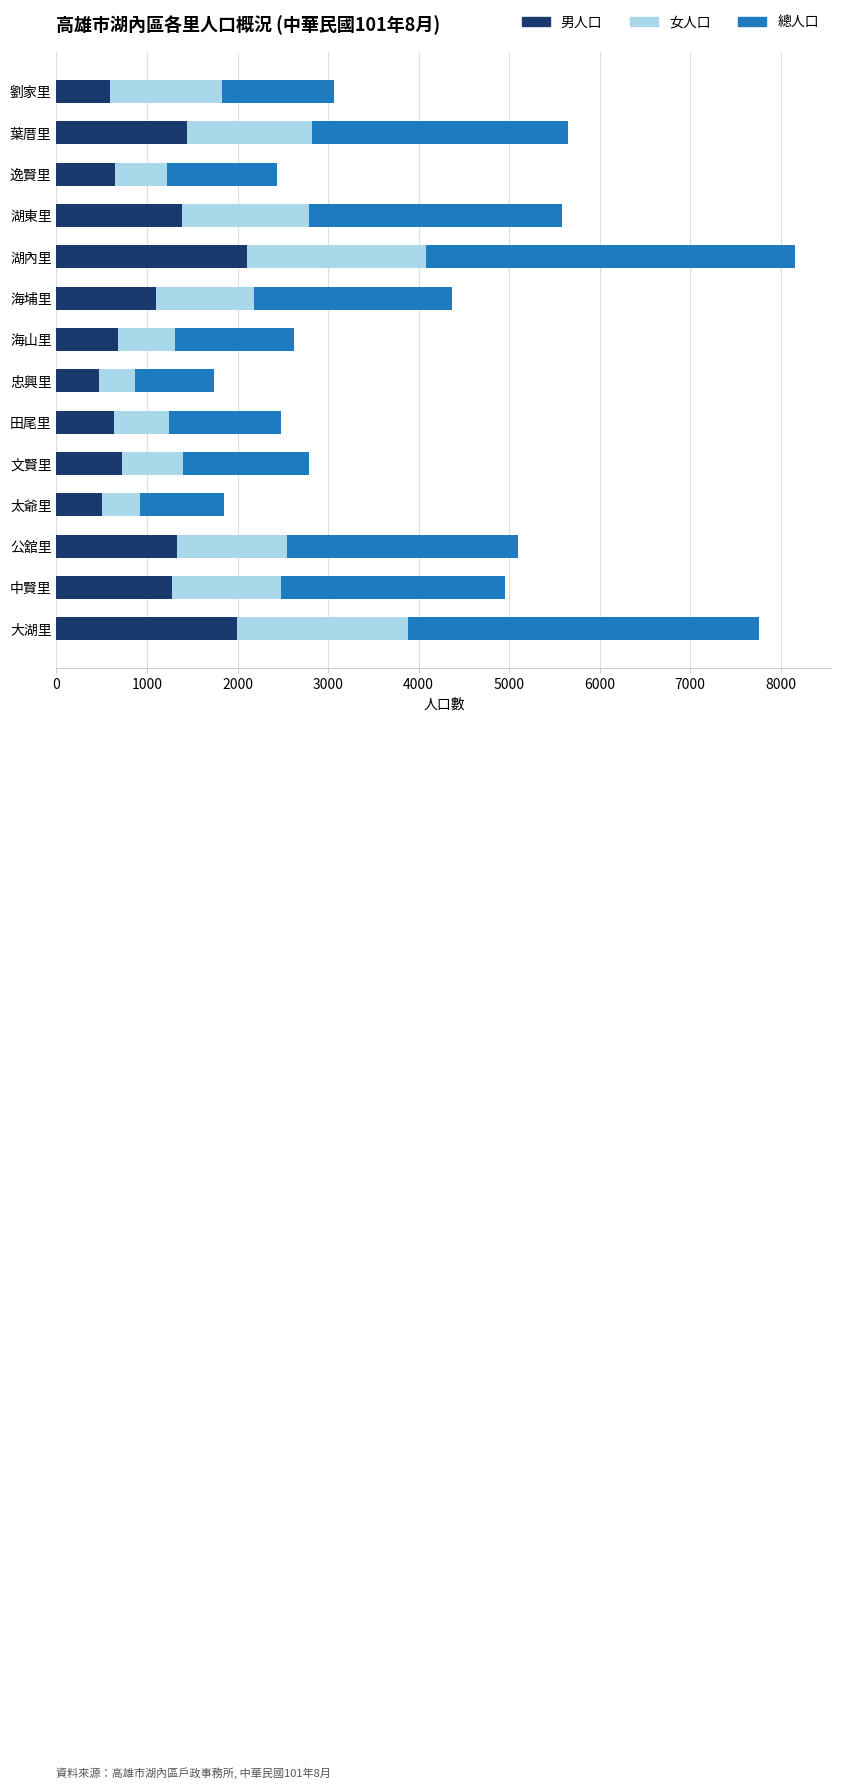

What is the sum of the 男人口 values at 海埔里 and 太爺里?

1598